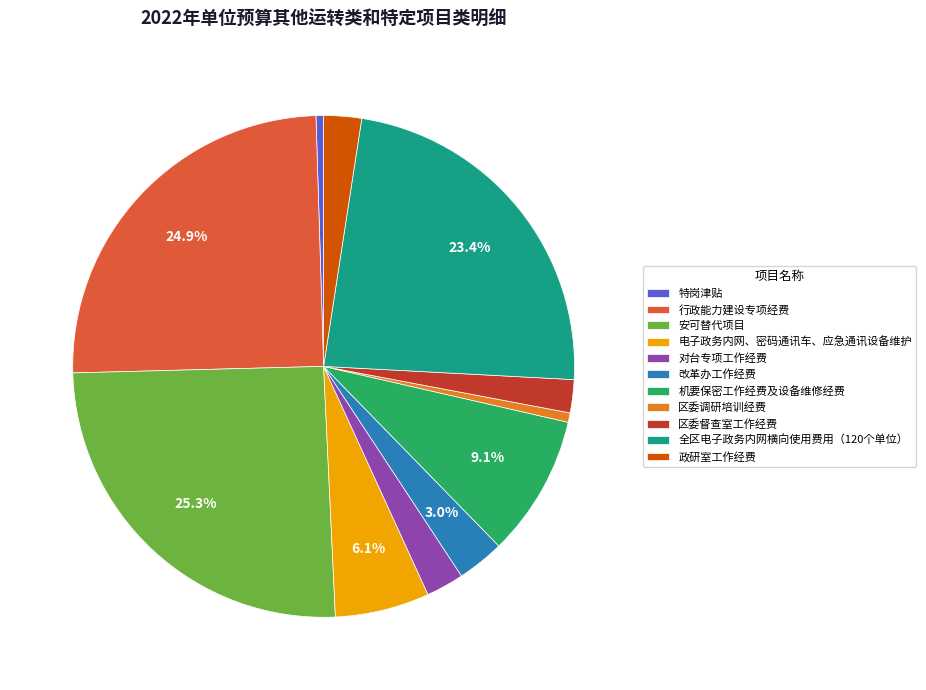

Which has a higher value, 全区电子政务内网横向使用费用（120个单位） or 电子政务内网、密码通讯车、应急通讯设备维护?

全区电子政务内网横向使用费用（120个单位）